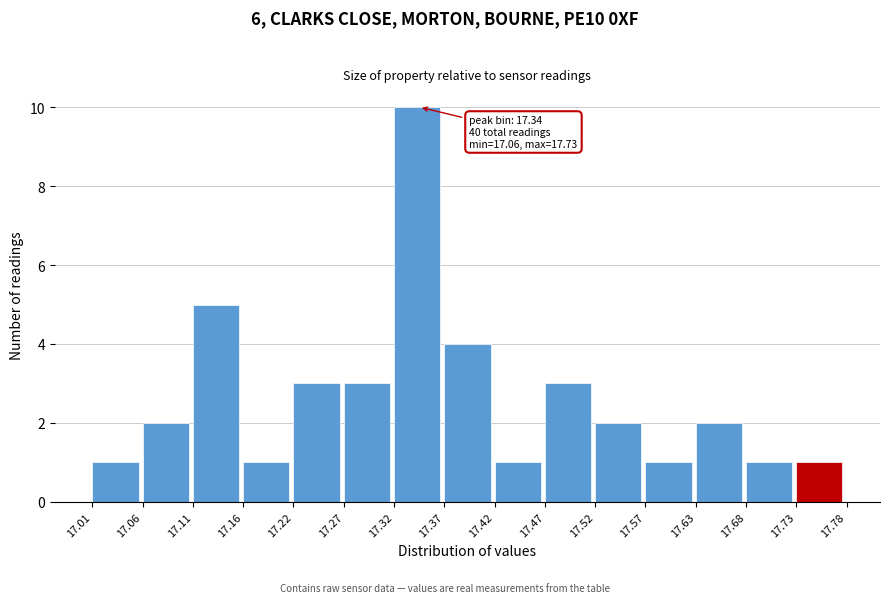

Over which range of the x-axis is the bar tallest?

17.32 to 17.37